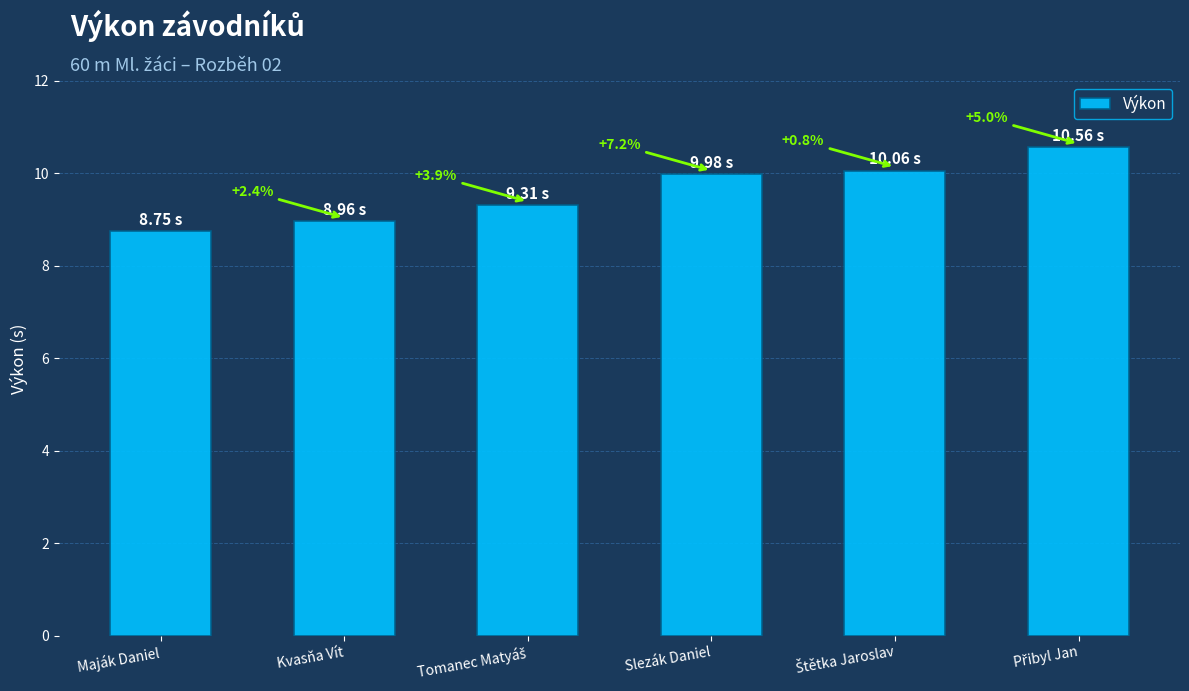

What is the value of the 3rd bar from the left?

9.3